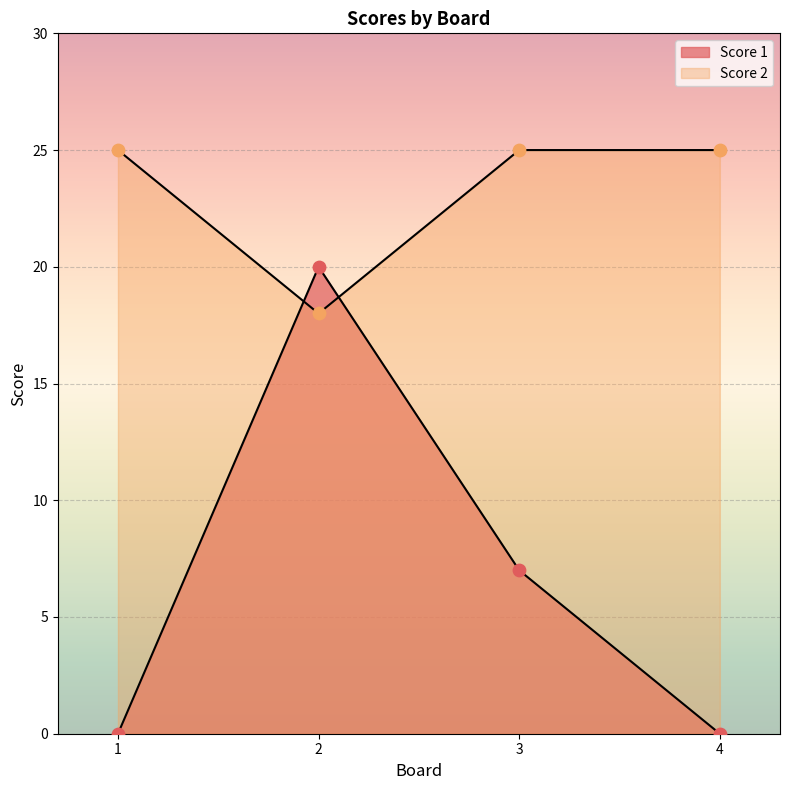

Which series reaches the minimum Y coordinate?

Score 1